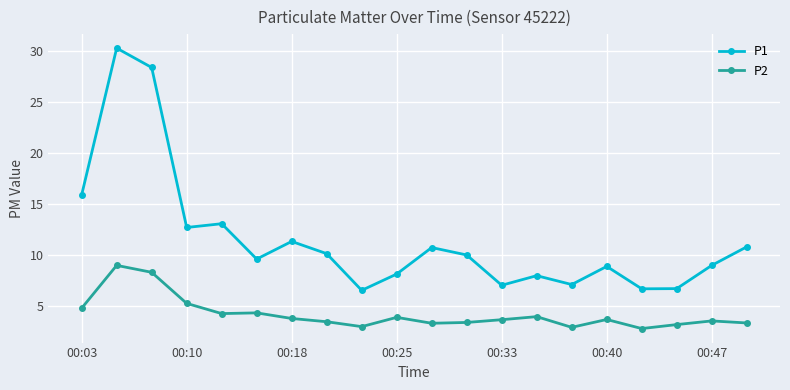

What is the average value of the P2 series?

4.2